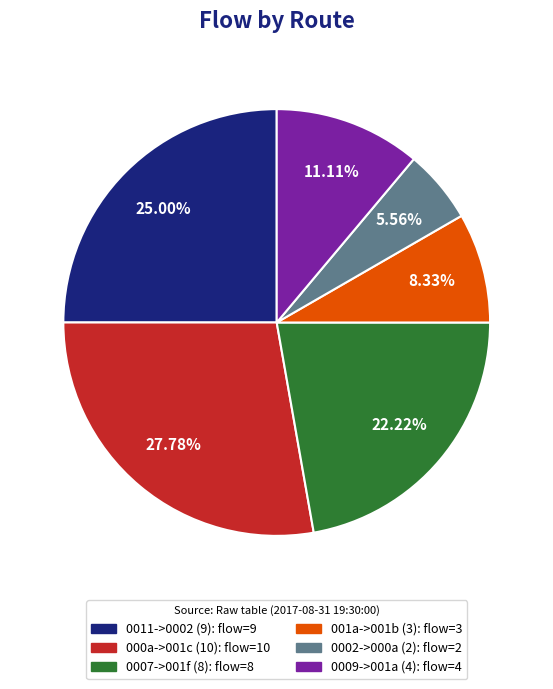

How many slices are in this pie chart?

6